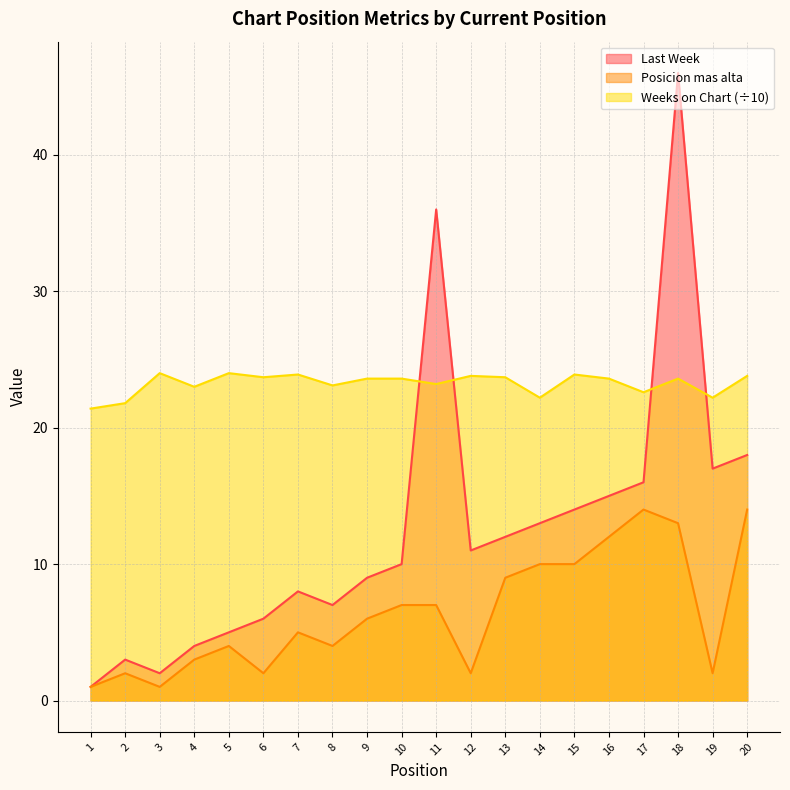

Count the number of data series in this chart.

3